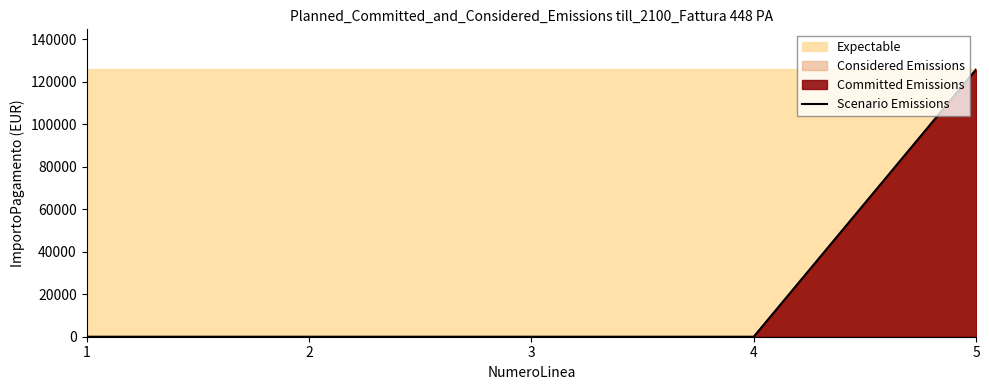

Reading right to left, list all the values displayed in this chart.

5=125813.8	4=0.0	3=0.0	2=0.0	1=0.0